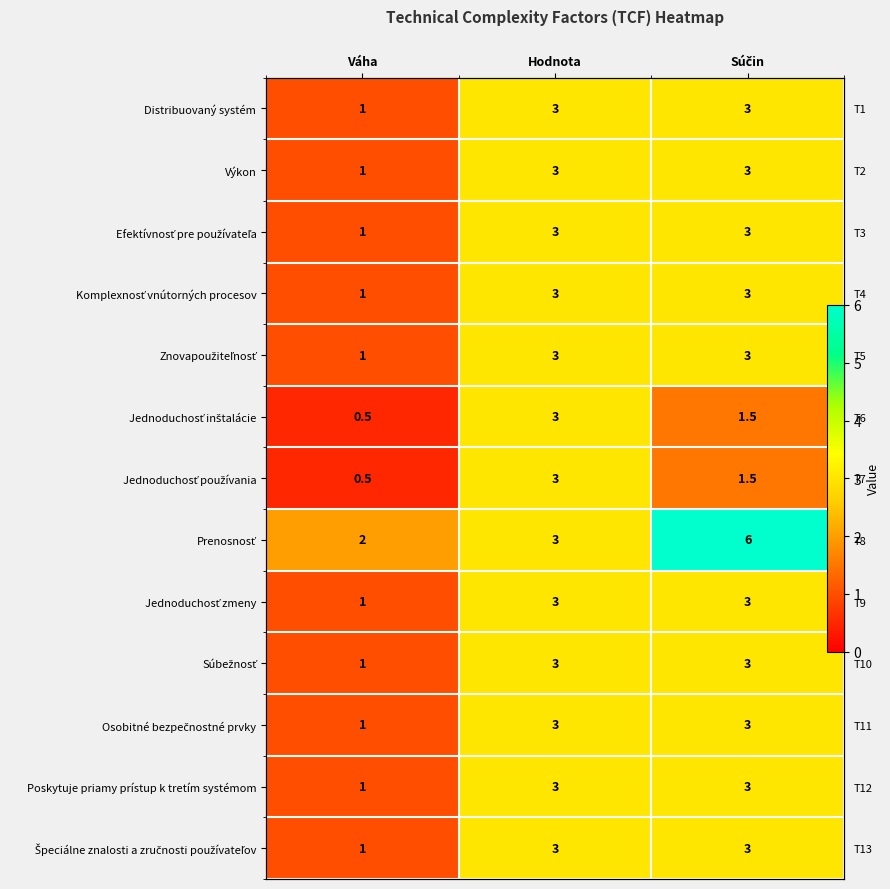

Between Hodnota and Súčin, which is larger?

Hodnota